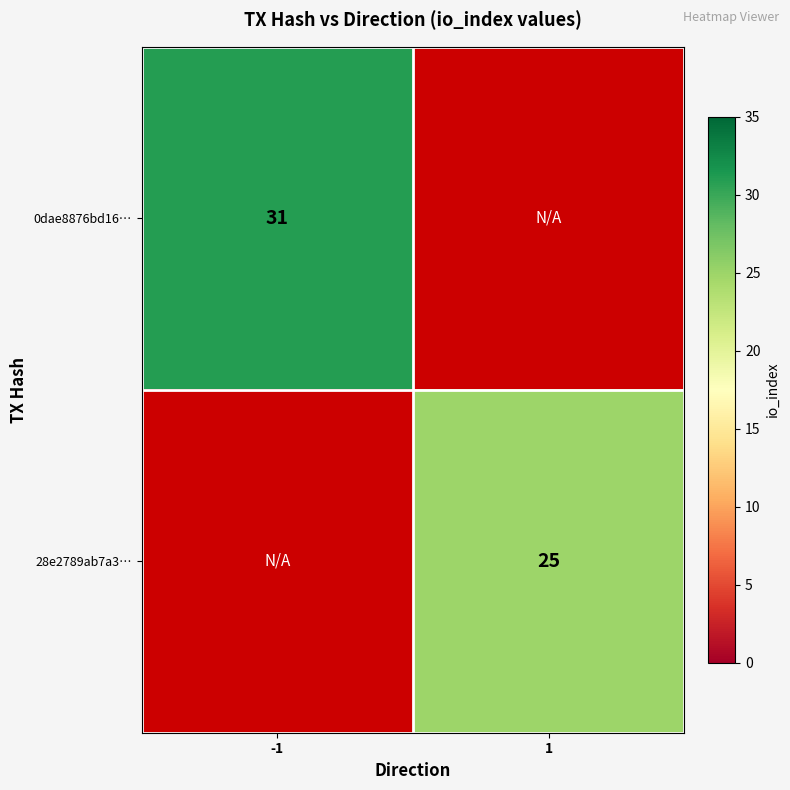

Is it true that 28e2789ab7a3… equals 15 at 1?

False